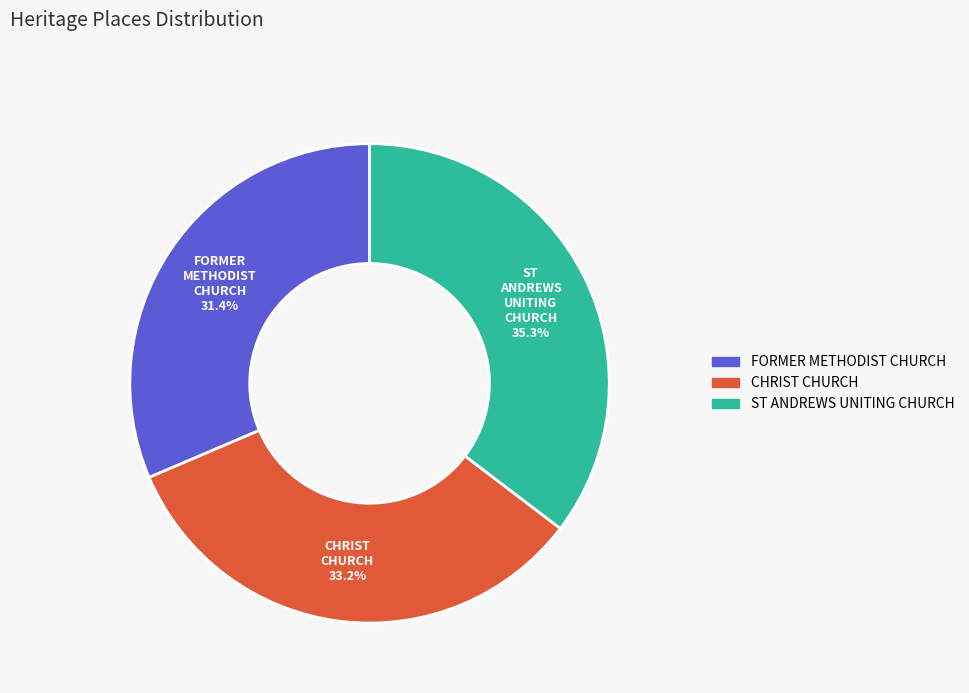

To the nearest percent, what is the difference between the FORMER METHODIST CHURCH and ST ANDREWS UNITING CHURCH slice percentages?

4%